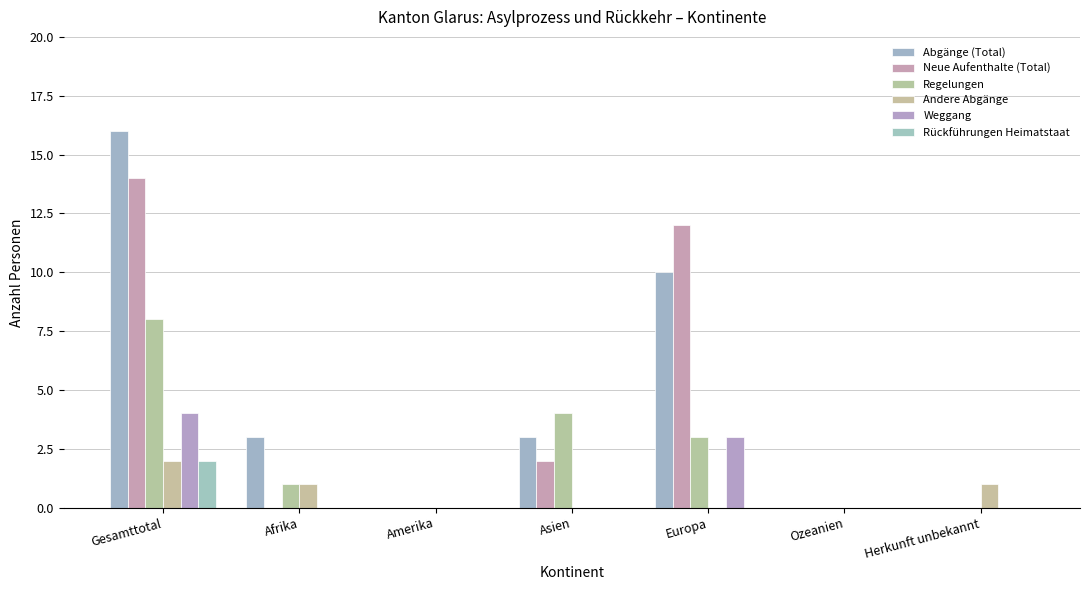

What is the difference between the Neue Aufenthalte (Total) values at Asien and Afrika?

2